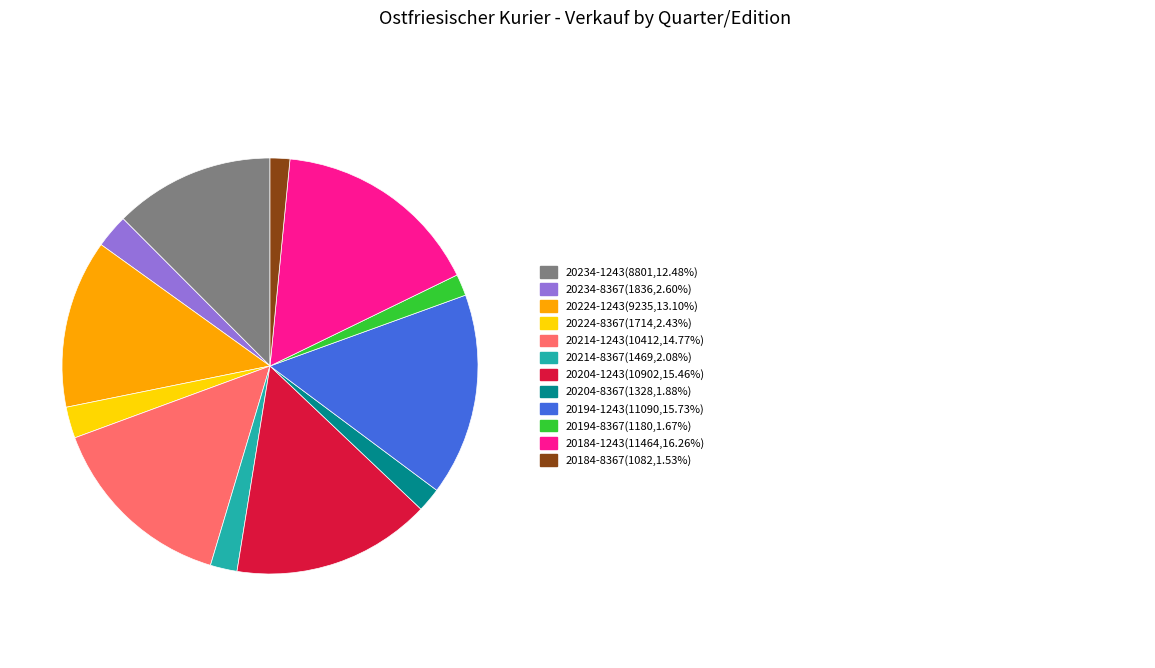

Combined, do 20234-1243 and 20224-8367 account for over 50%?

No